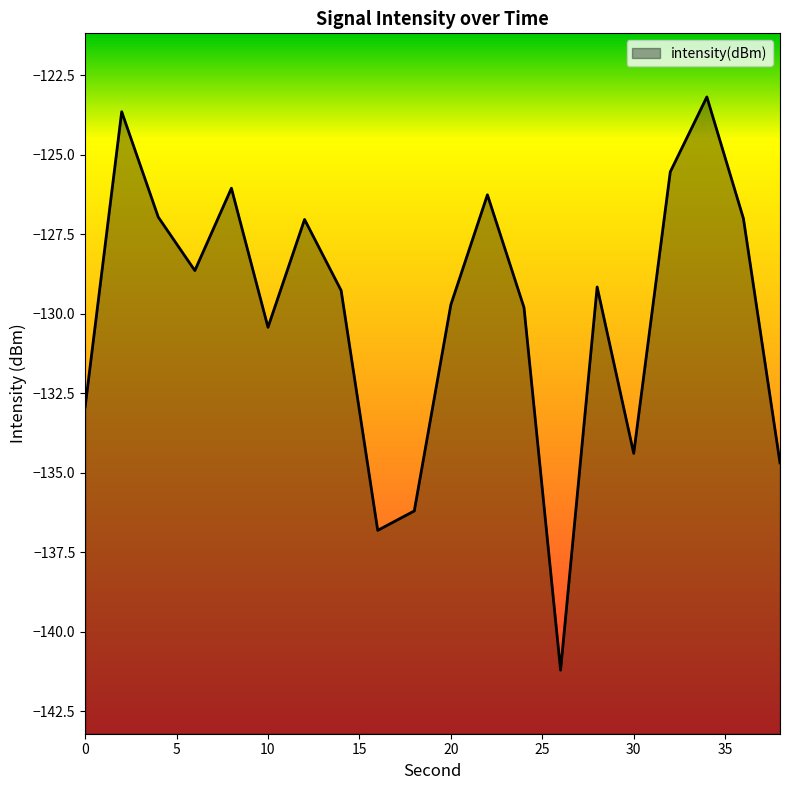

Does the chart display data point markers on the line(s)?

No